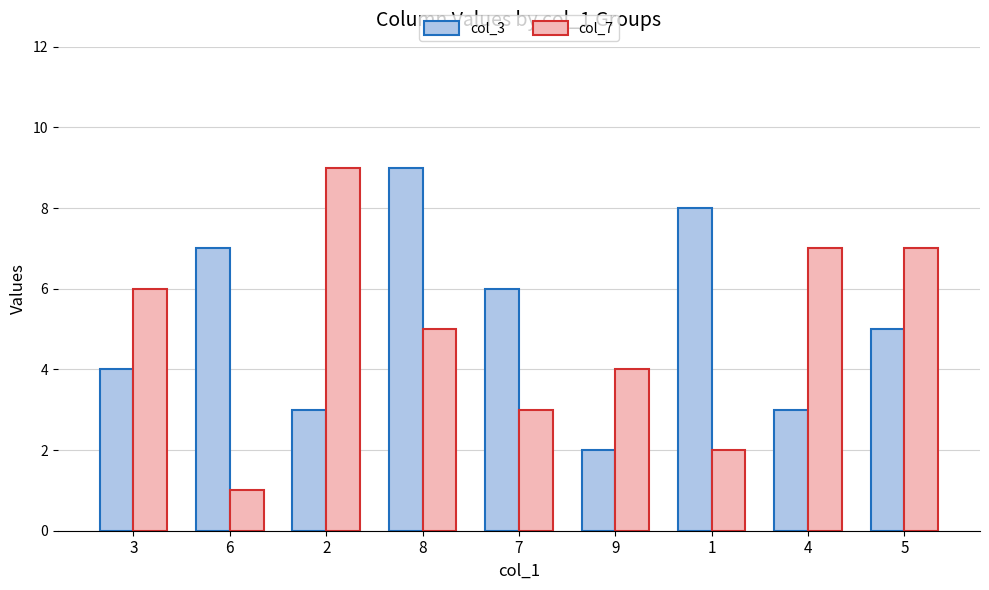

Reading left to right, transcribe all the data shown in this chart.

col_3: 4	7	3	9	6	2	8	3	5
col_7: 6	1	9	5	3	4	2	7	7